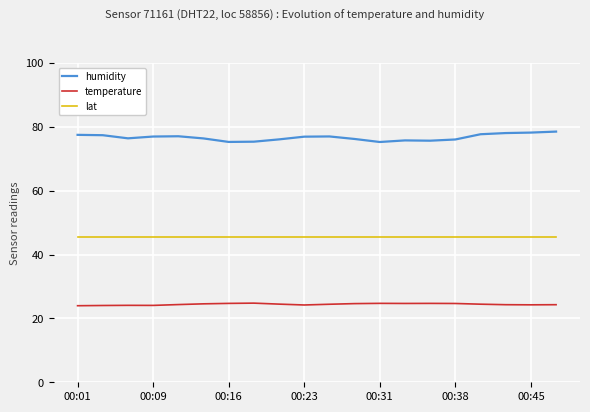

Rank the series by their maximum value, from lowest to highest.

temperature, lat, humidity